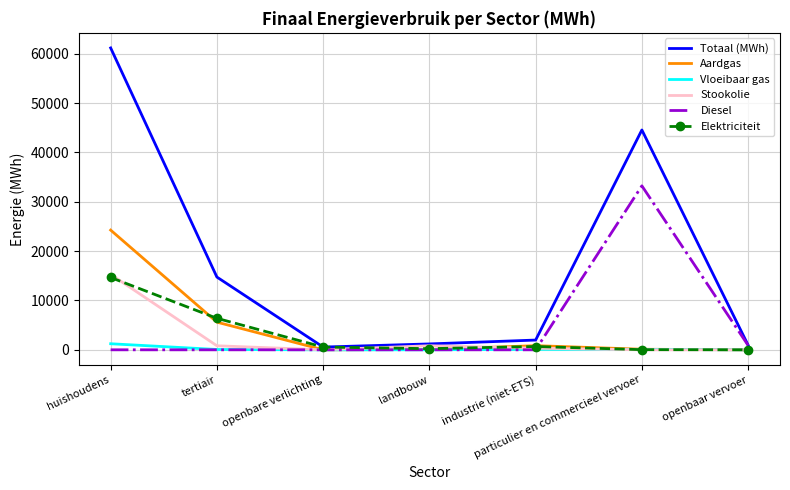

Which category has the highest value in the Totaal (MWh) series?

huishoudens